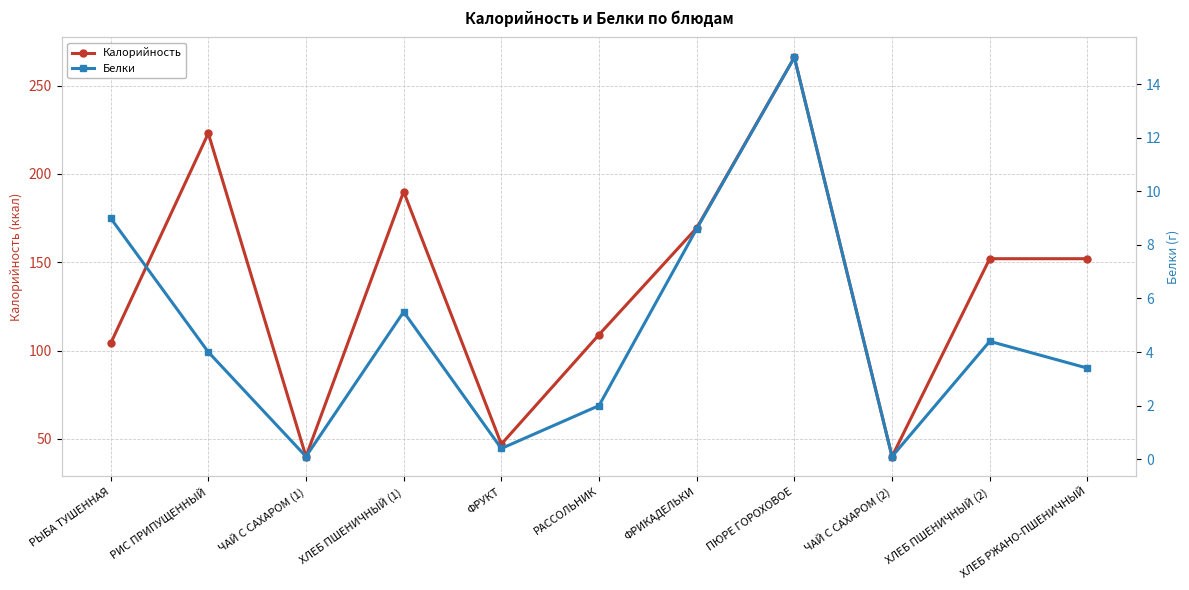

At which label does Белки first exceed 4?

РЫБА ТУШЕННАЯ